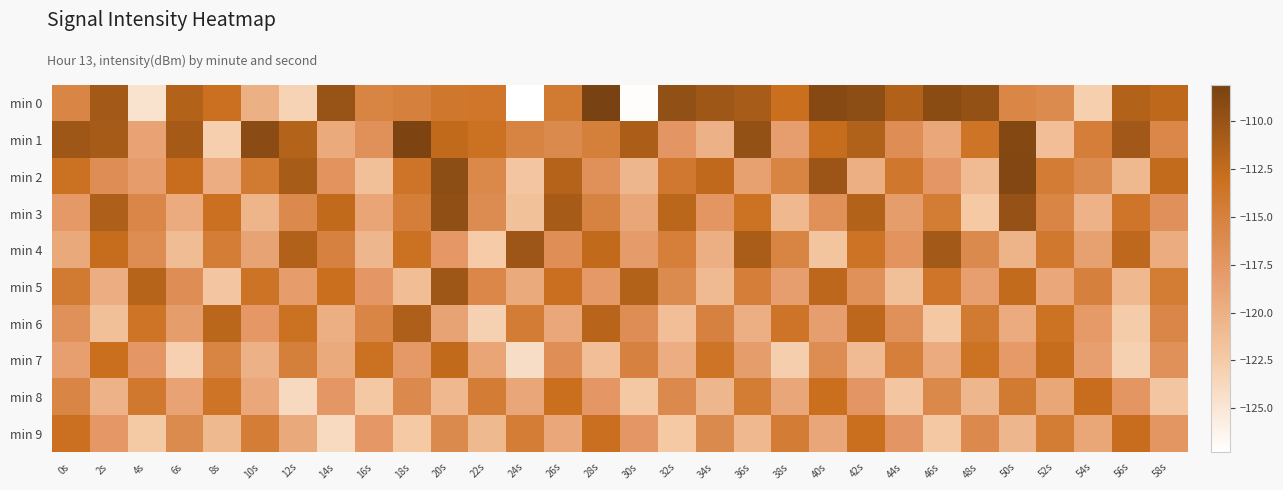

Count the number of data series in this chart.

10